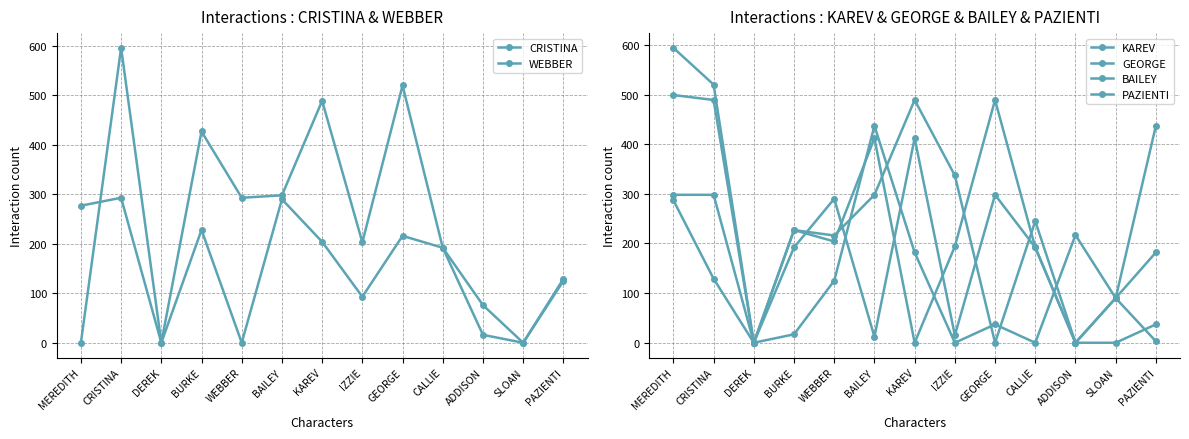

True or false: BAILEY has more than 0 points higher than both neighbors.

True